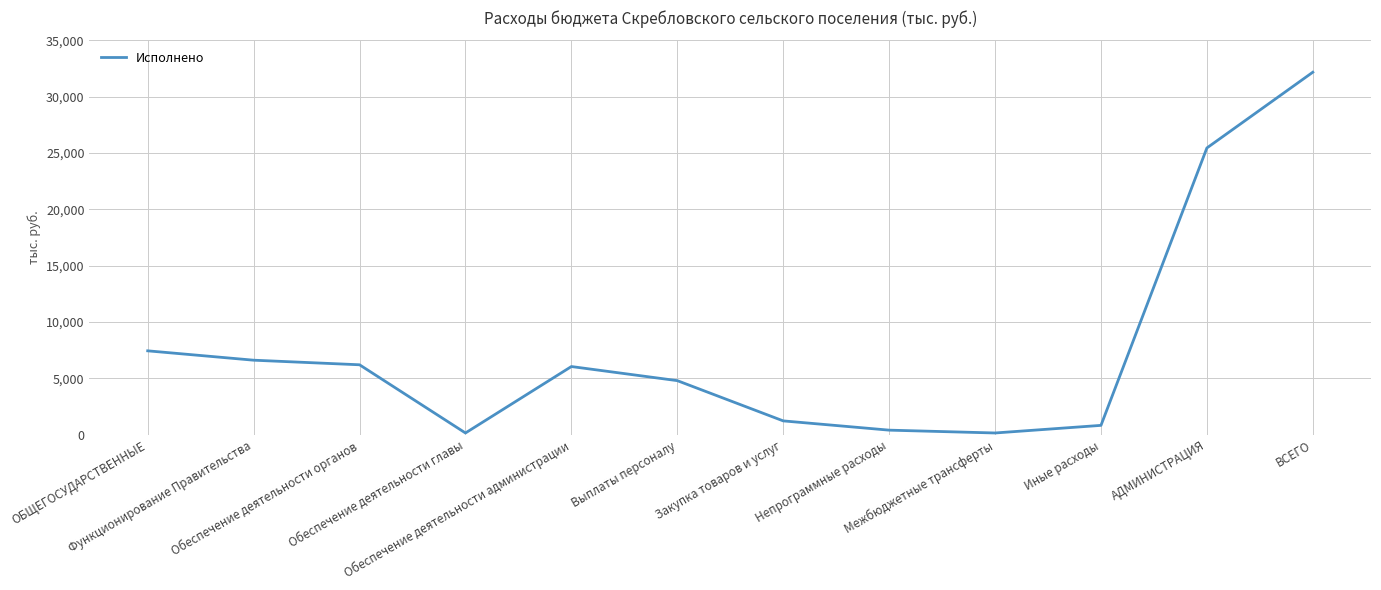

What is the label of the 11th point from the right?

Функционирование Правительства